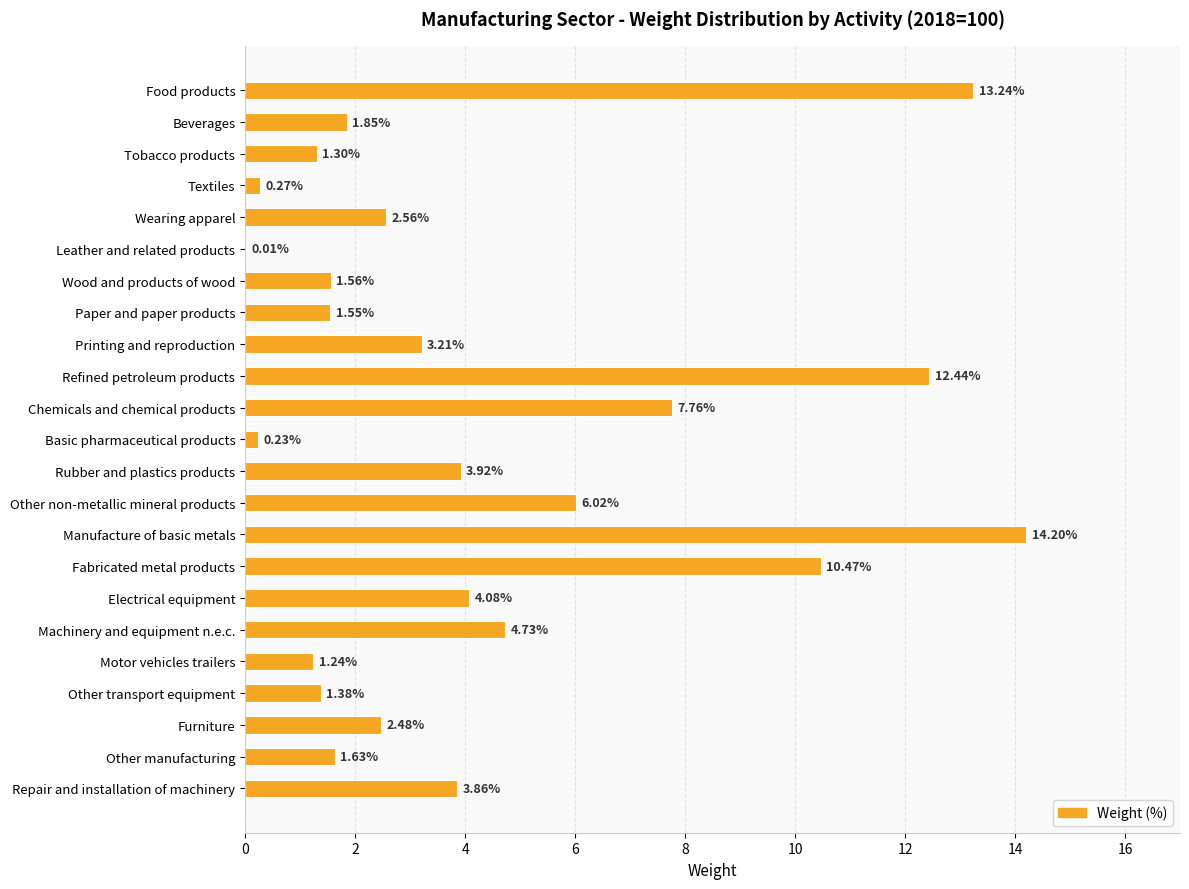

Which label corresponds to the largest value in the chart?

Manufacture of basic metals